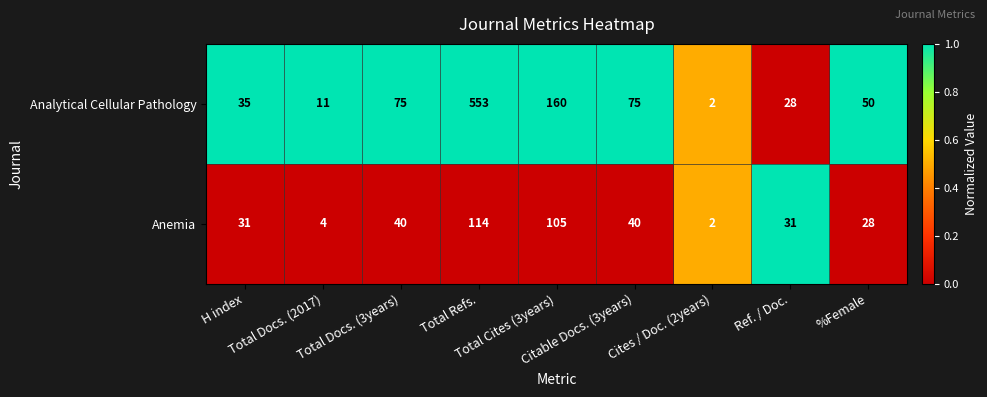

Which series has the widest spread of values?

Analytical Cellular Pathology